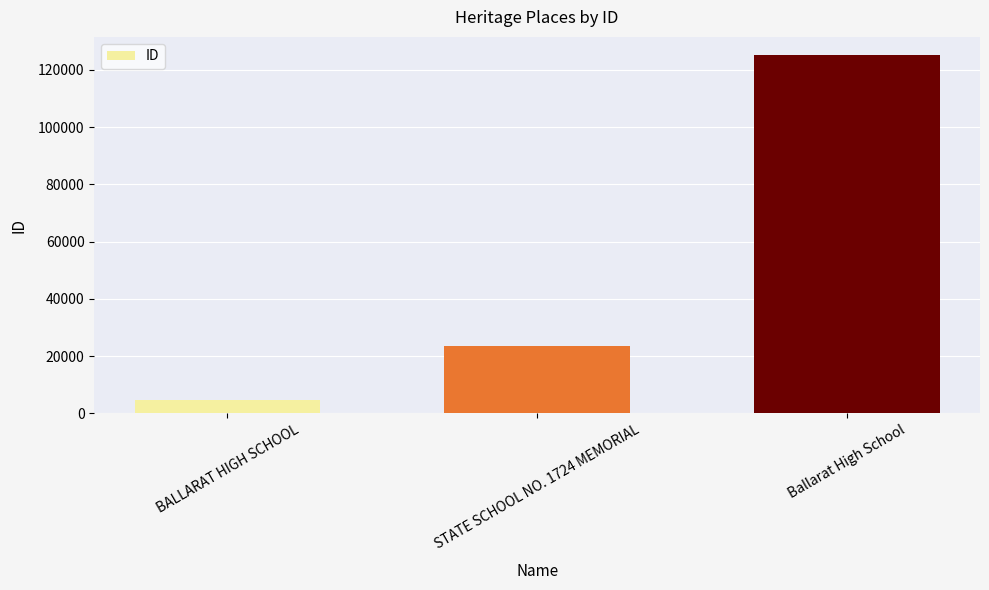

Reading left to right, transcribe all the data shown in this chart.

4518	23503	125280